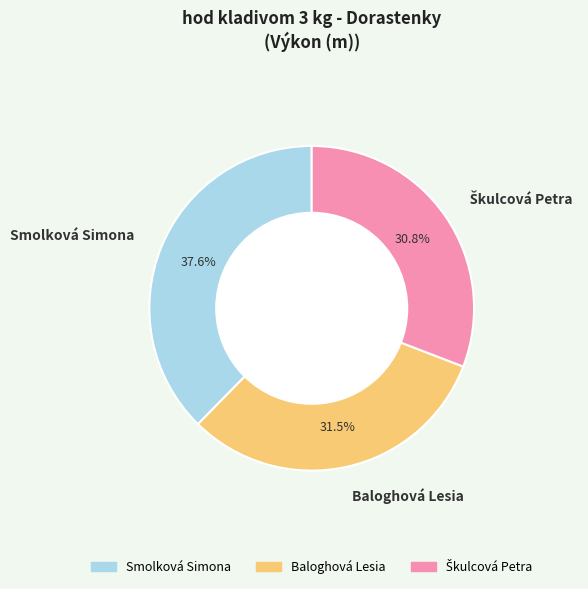

Which has a higher value, Baloghová Lesia or Smolková Simona?

Smolková Simona